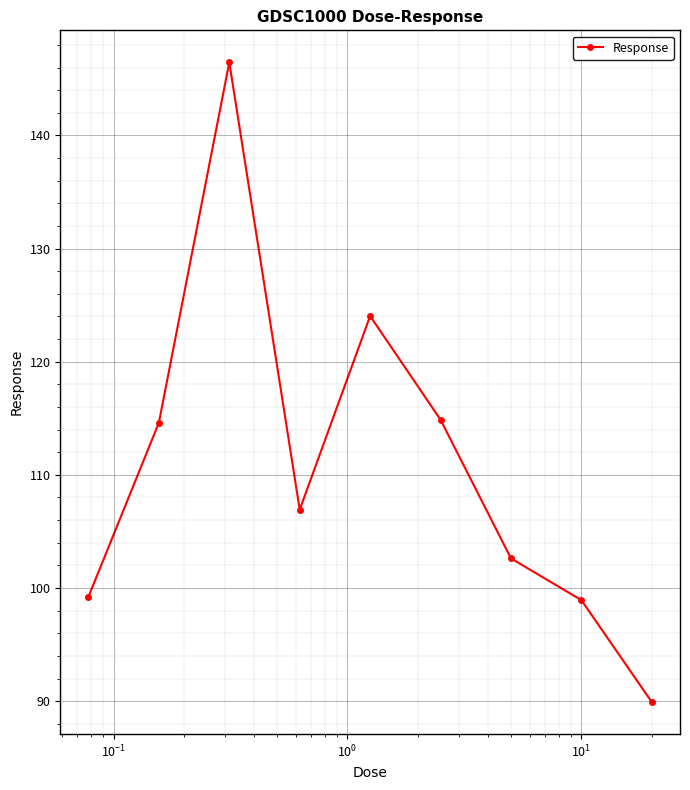

What is the smallest value displayed?

89.9